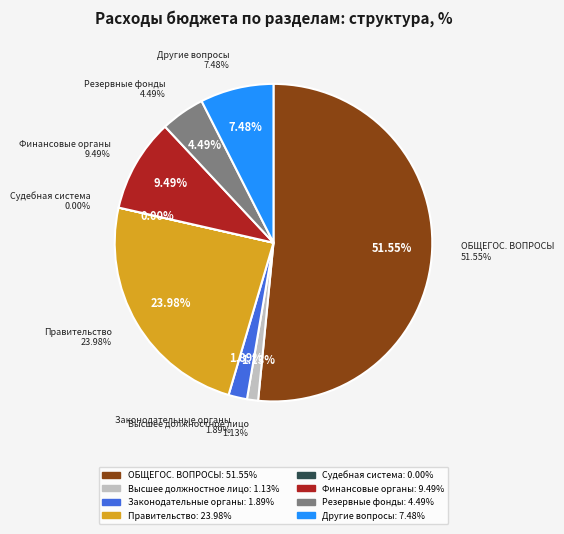

How many slices are in this pie chart?

8